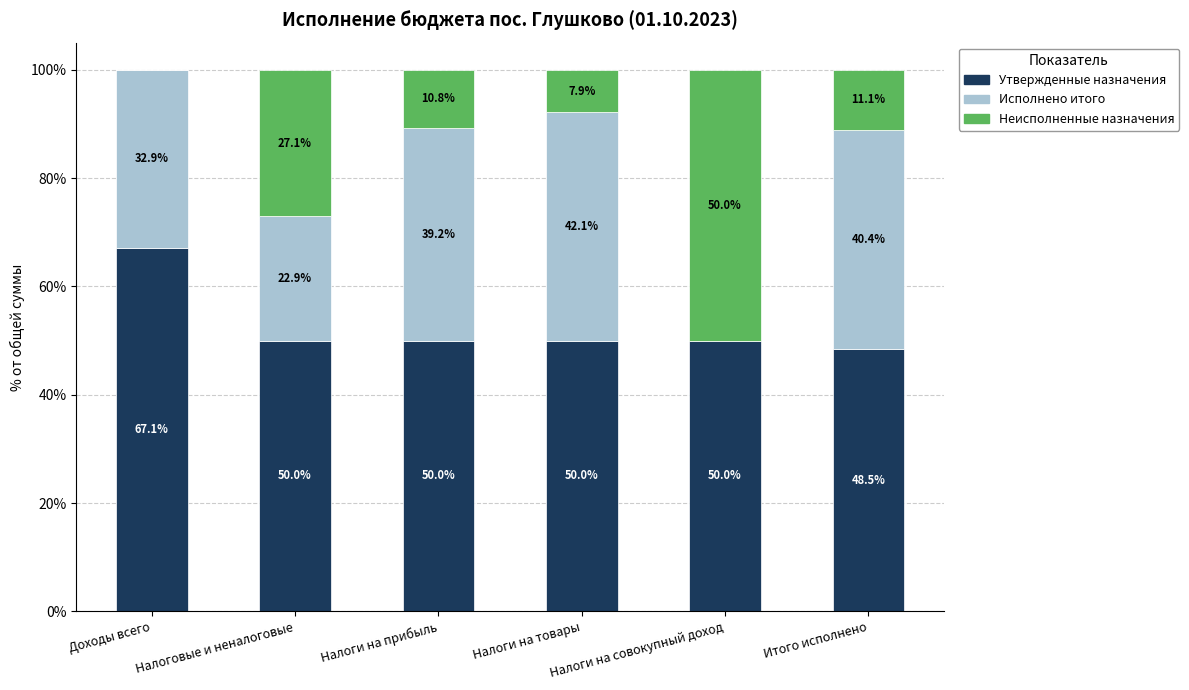

What is the sum of all Утвержденные назначения values?

315.6